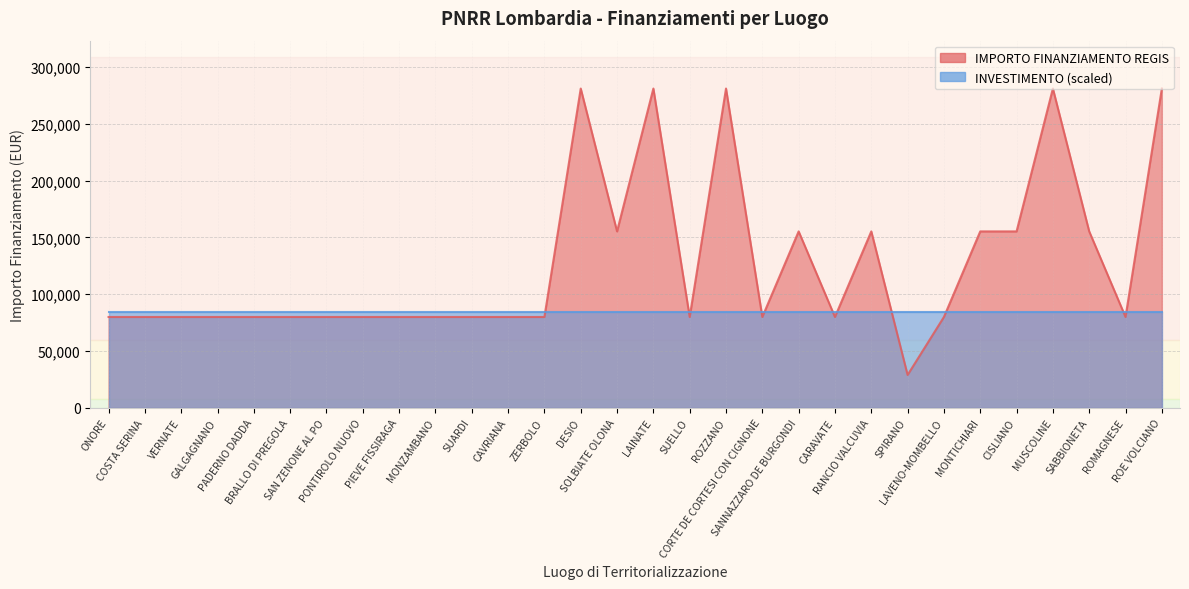

What is the ratio of the value at ROZZANO to the value at ROMAGNESE?

3.5